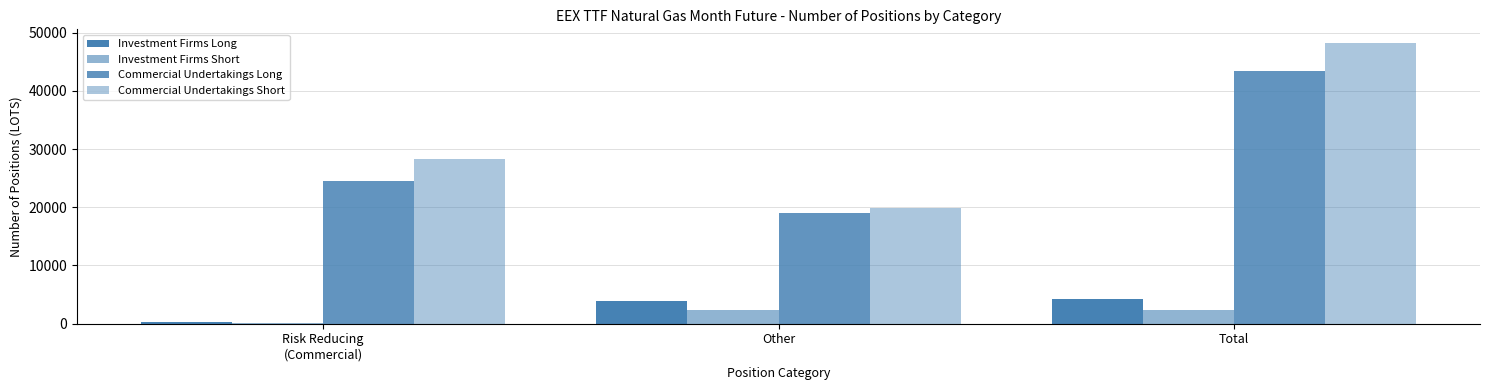

How many data points does each series have?

3